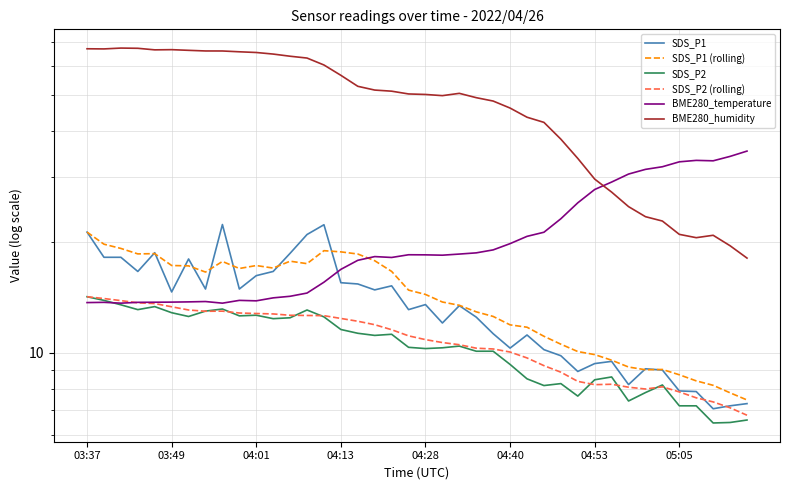

What is the difference between the highest and lowest values at 12?

51.4